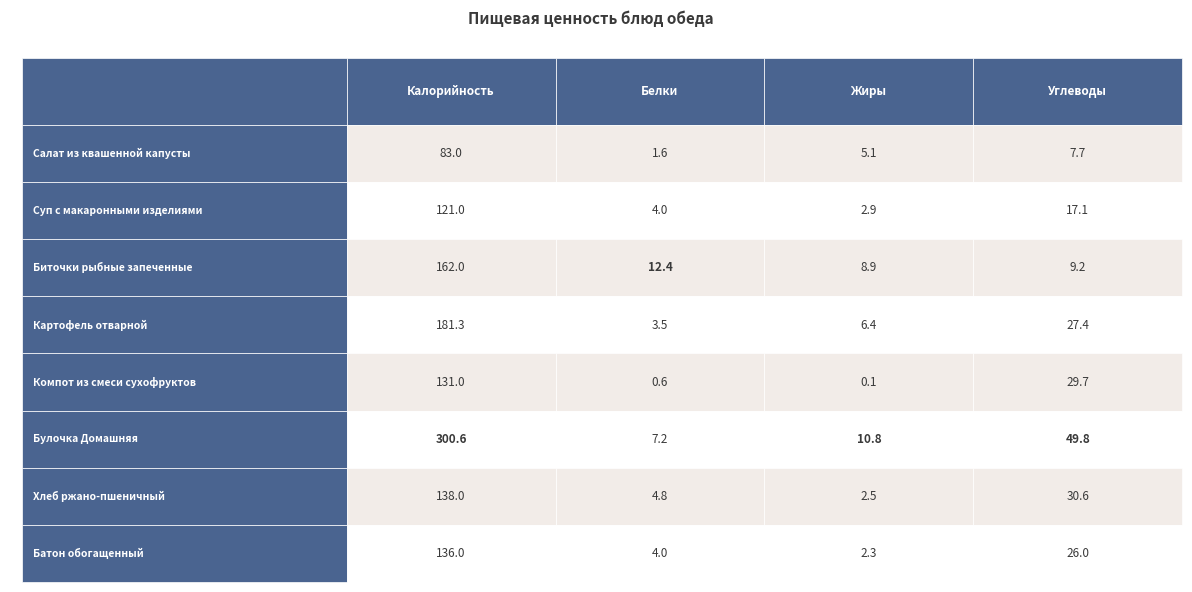

What is the maximum value shown in the chart?

300.6